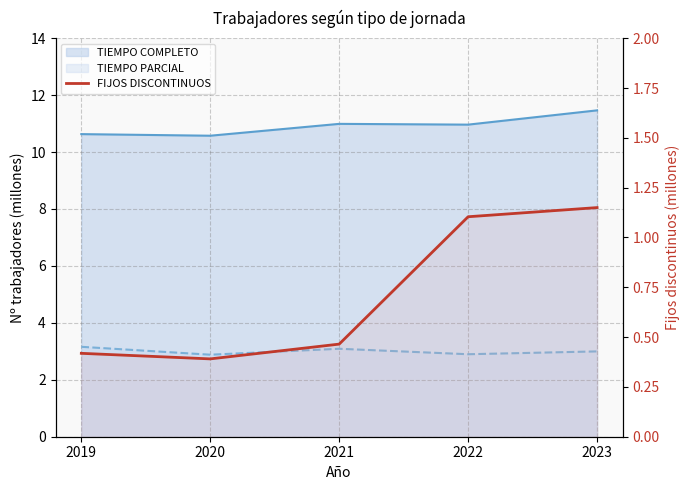

Does the chart have visible grid lines?

Yes